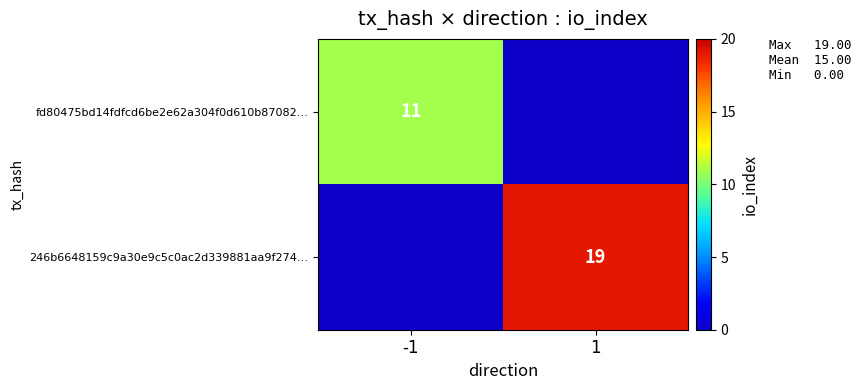

Which category has the lowest value across all series?

1